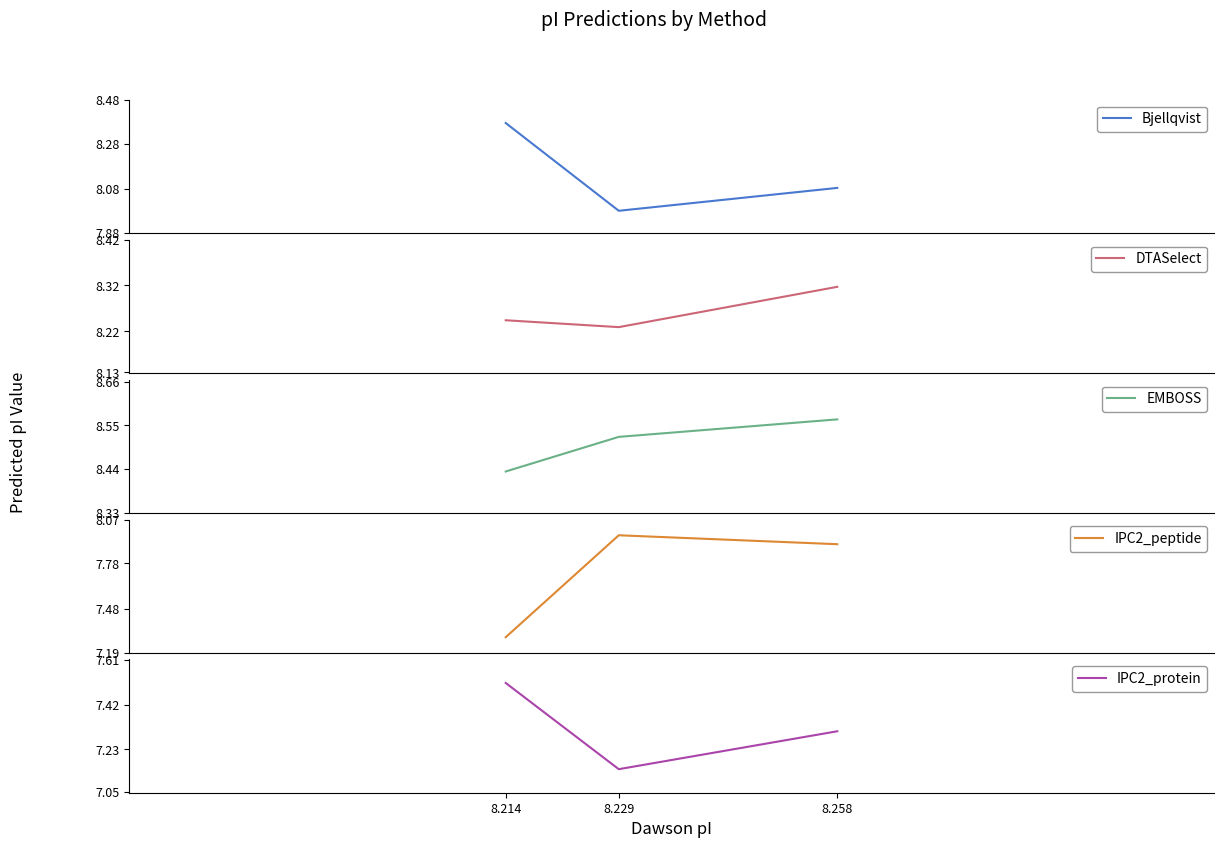

The IPC2_protein series shows 7.5 at 8.214. True or false?

True